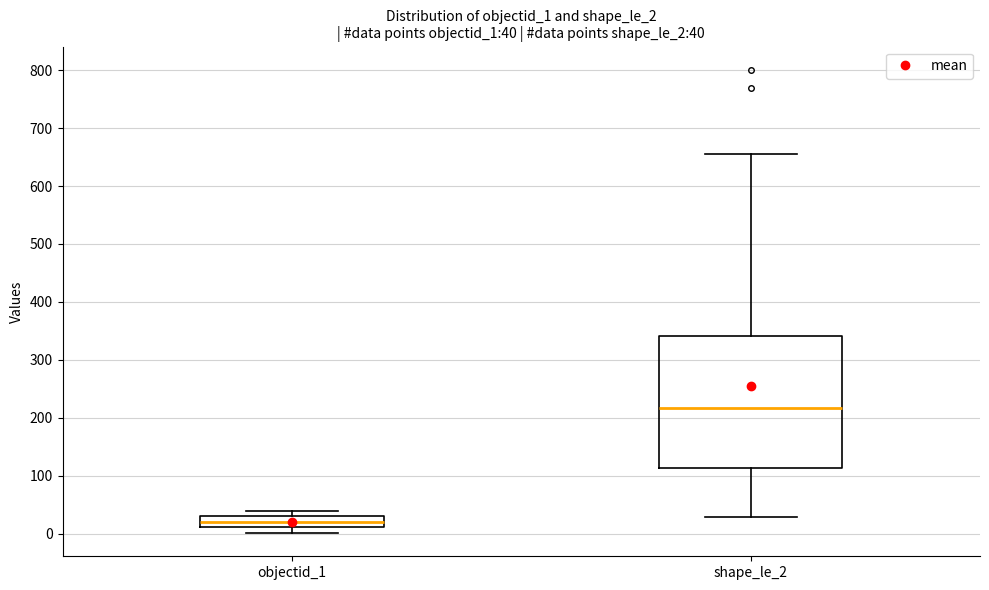

Which box is the tallest, from its lower edge to its upper edge?

shape_le_2